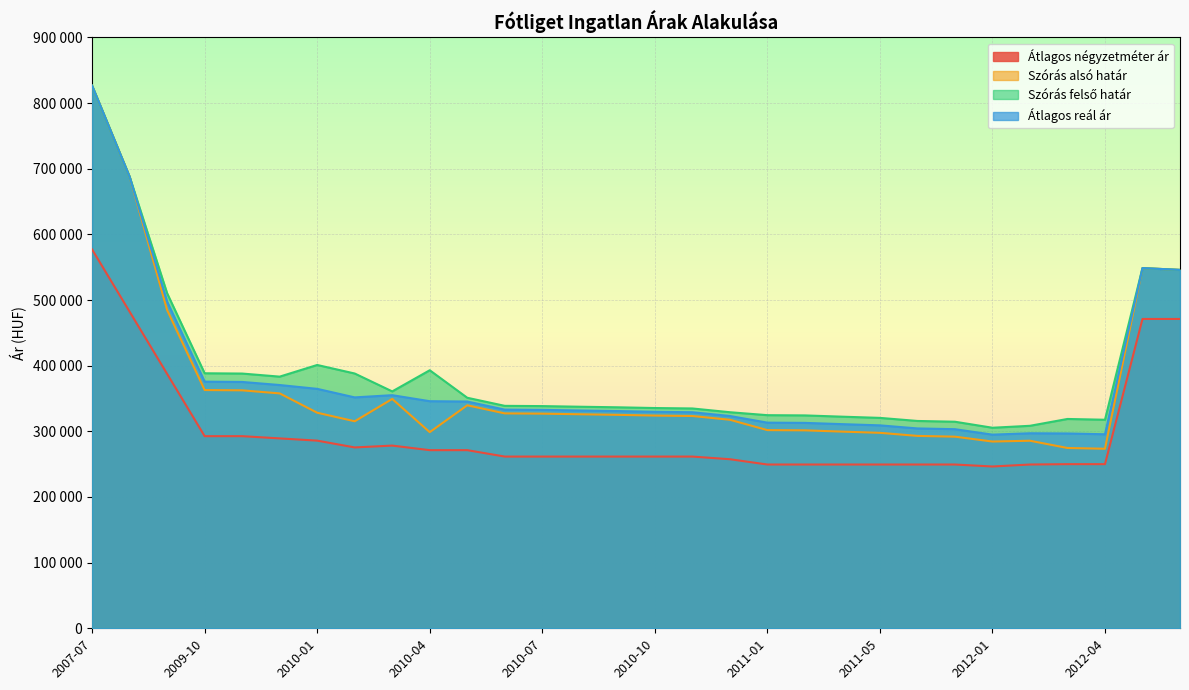

At how many categories does at least one series exceed 247900?

30